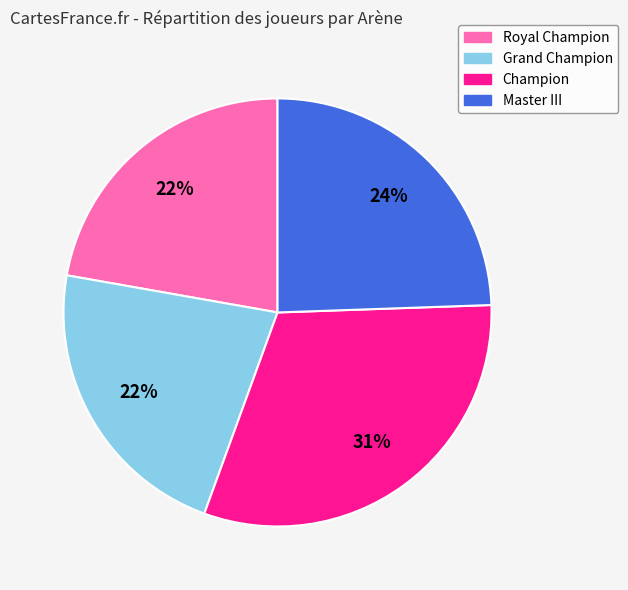

The Royal Champion slice represents 30% of the pie. True or false?

False